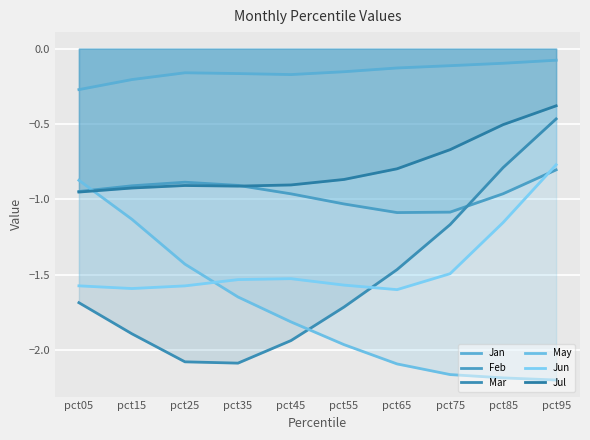

True or false: Jun and Mar cross at least once.

True